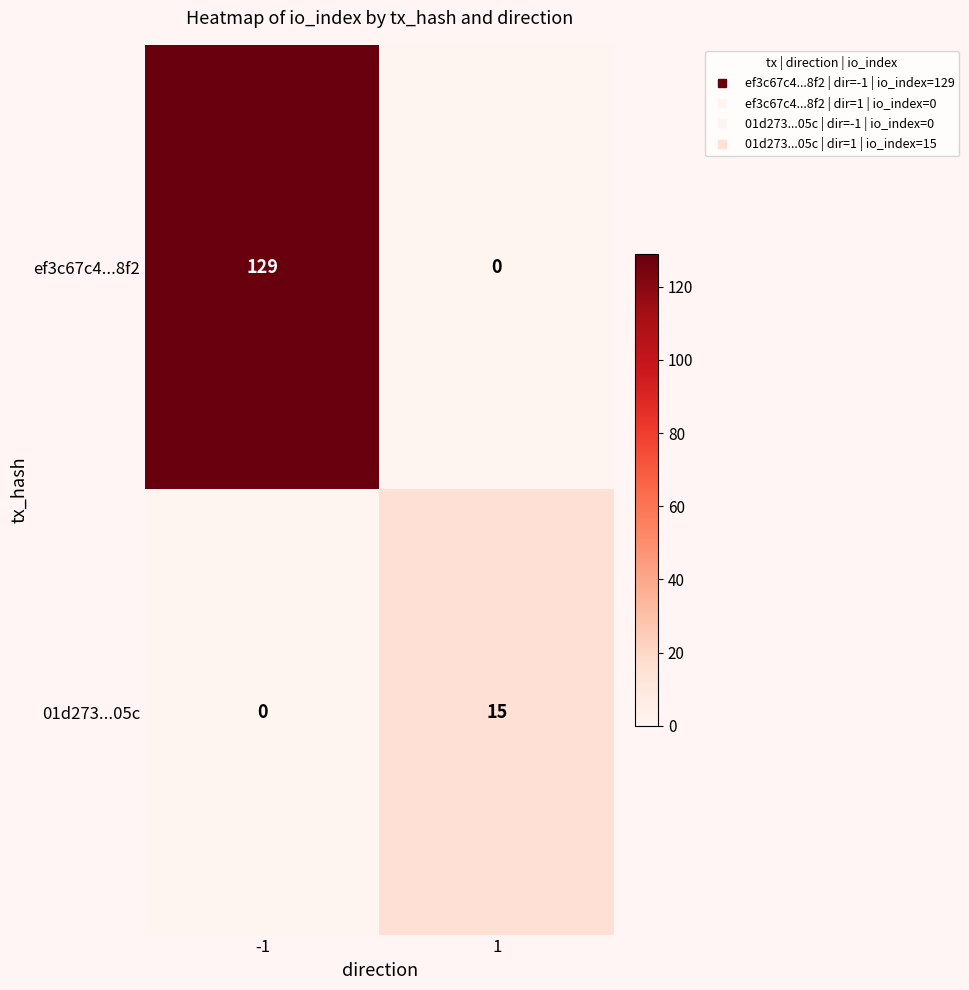

What is the sum of the 01d273...05c values at 1 and -1?

15